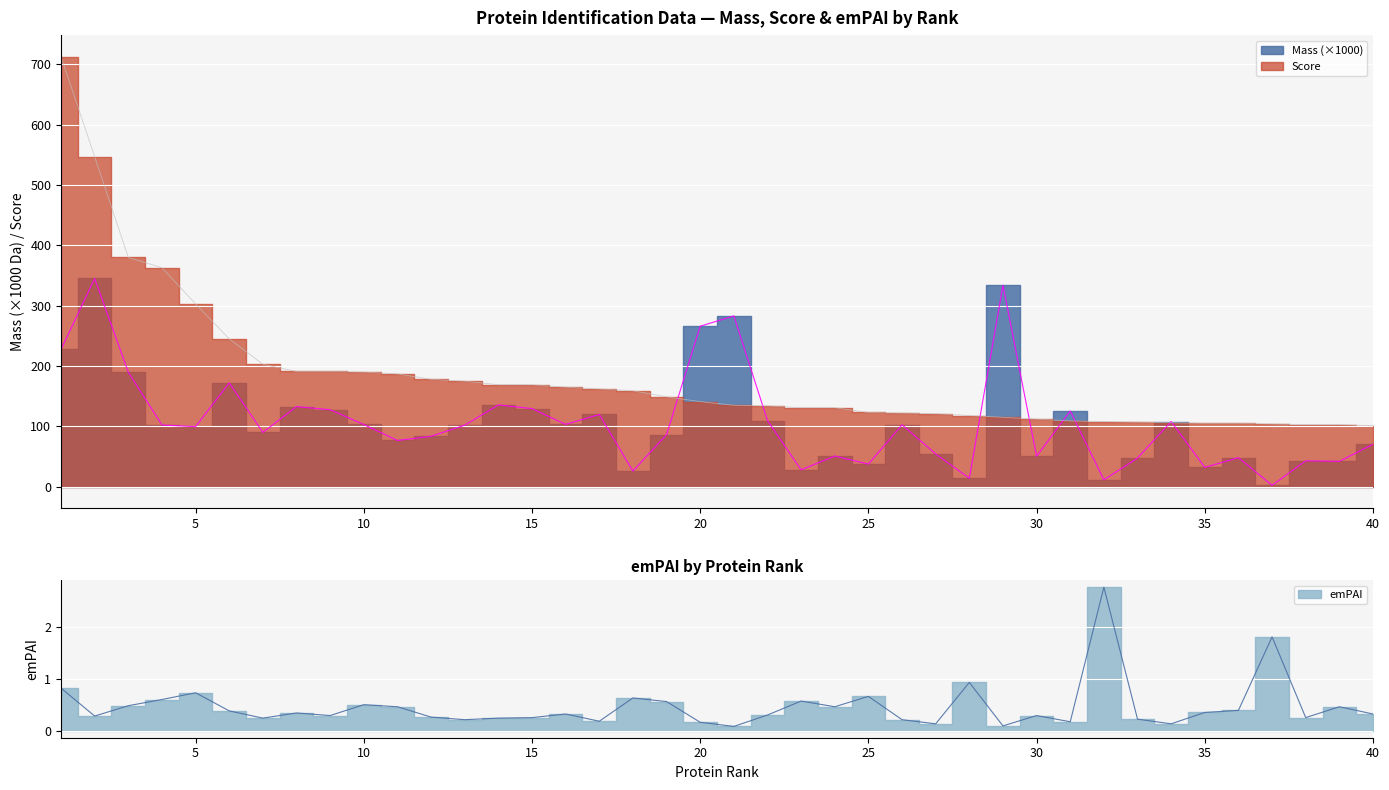

At how many categories does at least one series exceed 184?

14